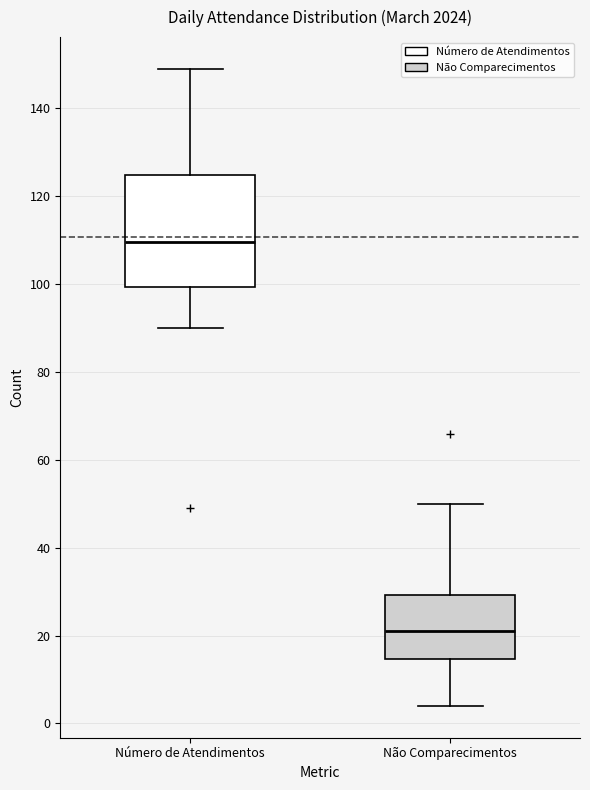

Reading left to right, read every box against the y-axis: the position of its median line, the range the box covers, and the ends of its whiskers. The values are not printed on the chart, so give them approximately, as read against the axis.

Número de Atendimentos: median 110, box 100 to 124, whiskers 90 to 150
Não Comparecimentos: median 22, box 14 to 30, whiskers 4 to 50